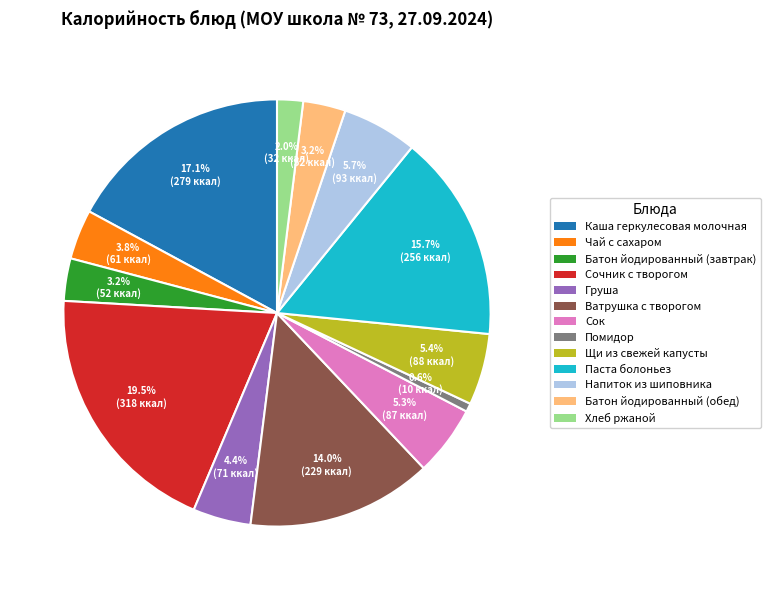

Which slice is the smallest?

Помидор